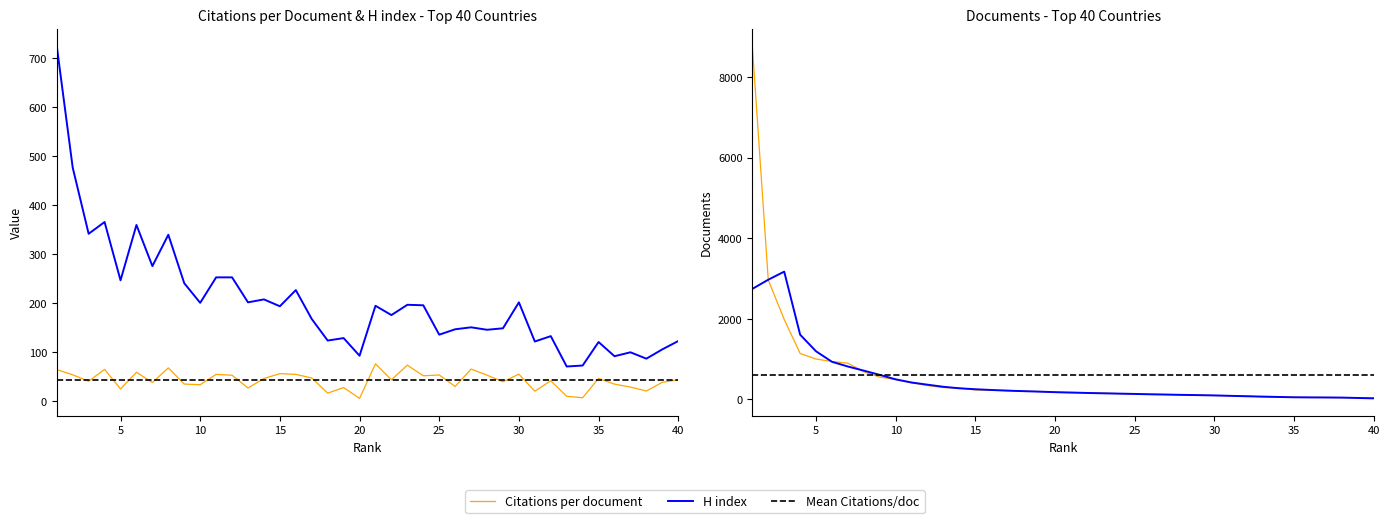

After their last crossing, which series has the higher values: H index or Documents?

H index